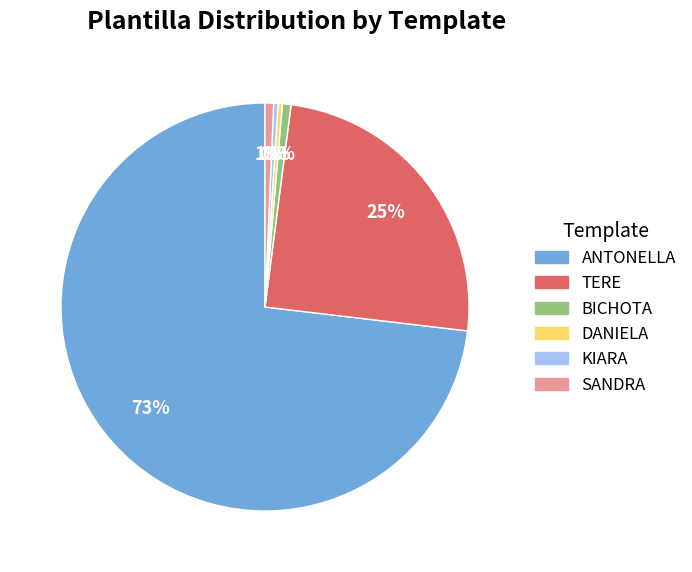

To the nearest percent, what percentage of the pie is TERE?

25%